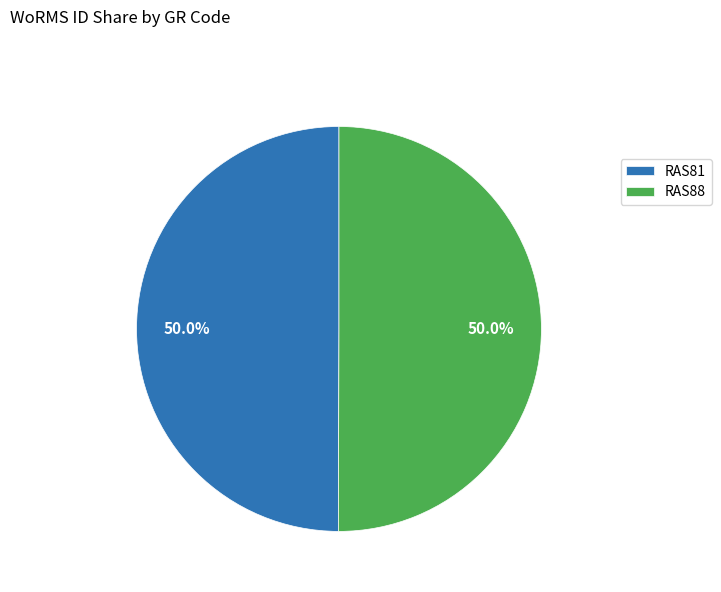

To the nearest percent, what is the average slice percentage?

50%